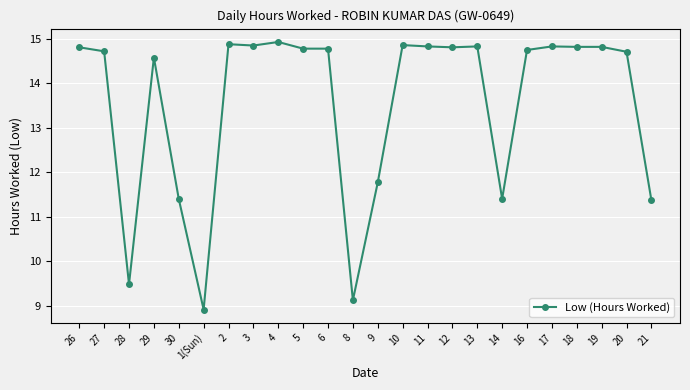

How many categories are shown in the chart?

24